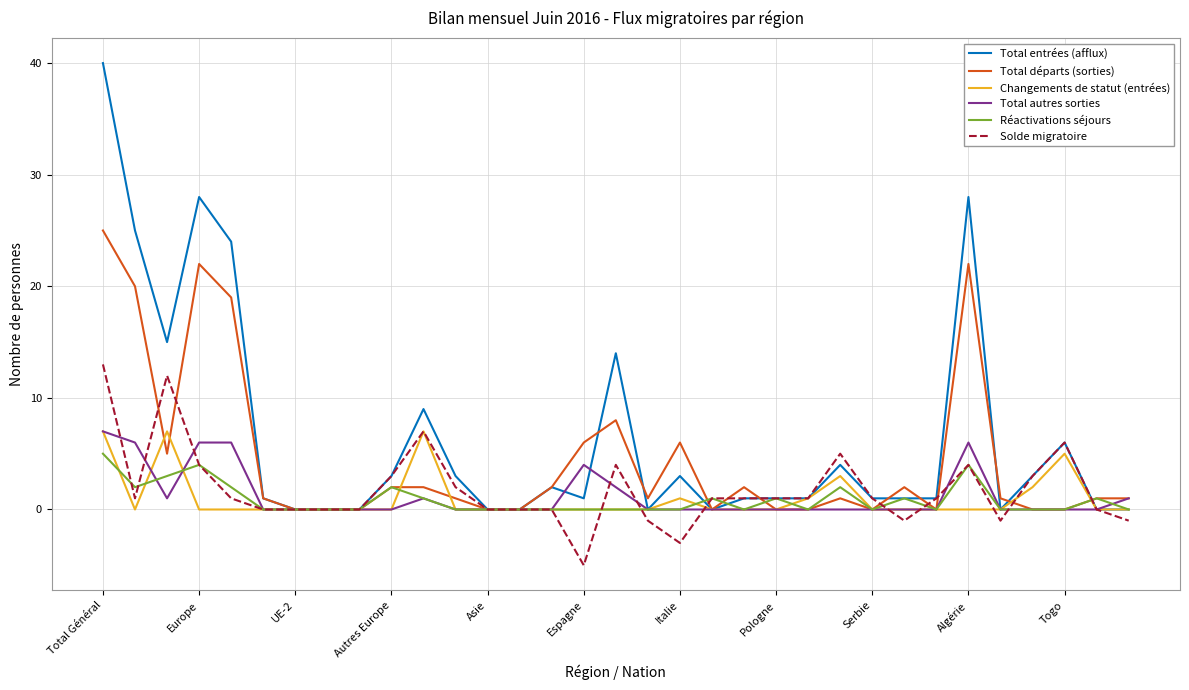

What is the greatest value displayed?

40